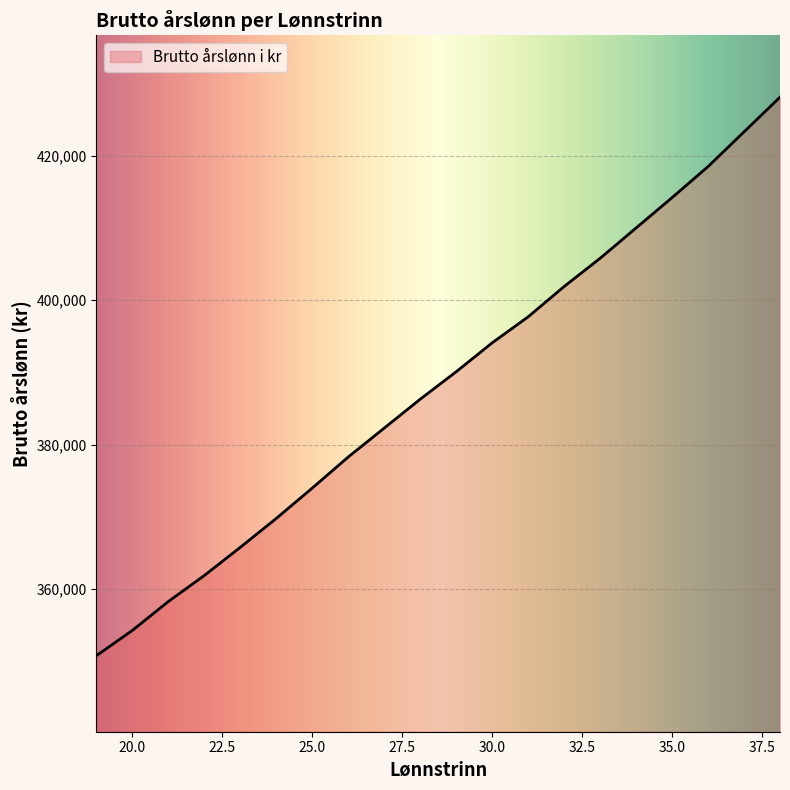

What is the difference between the maximum and minimum values?

77300